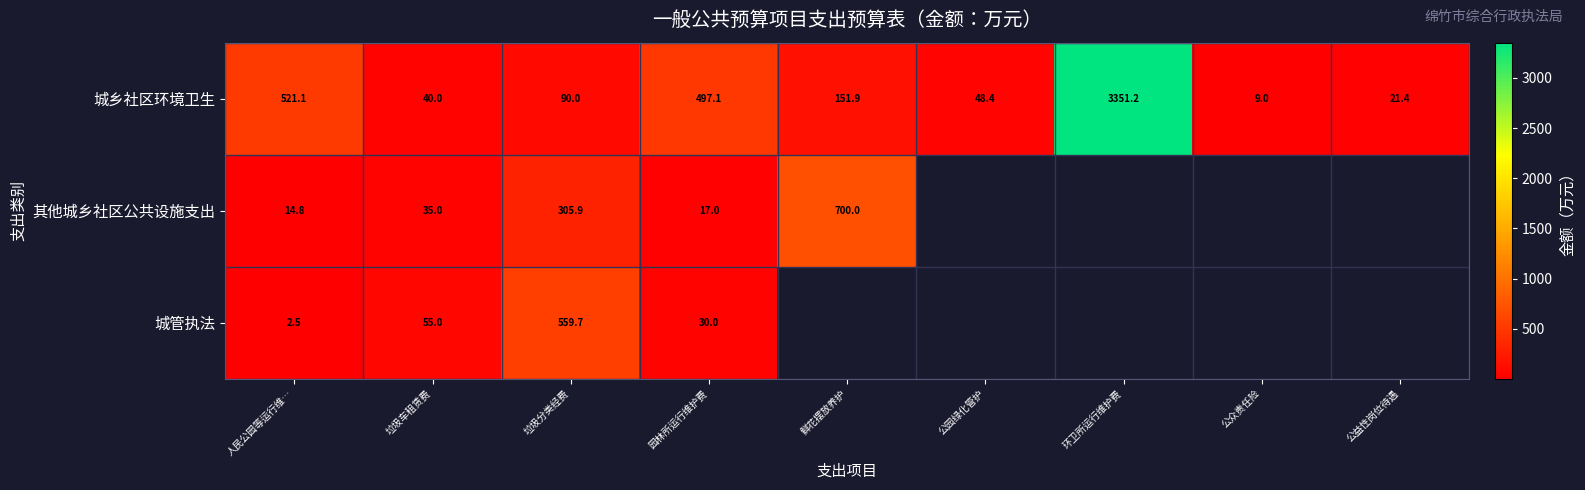

Between 垃圾分类经费 and 垃圾车租赁费, which is larger?

垃圾分类经费